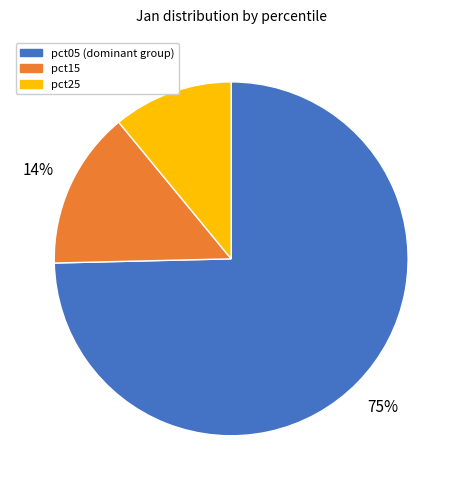

Is there a majority slice in this chart?

Yes